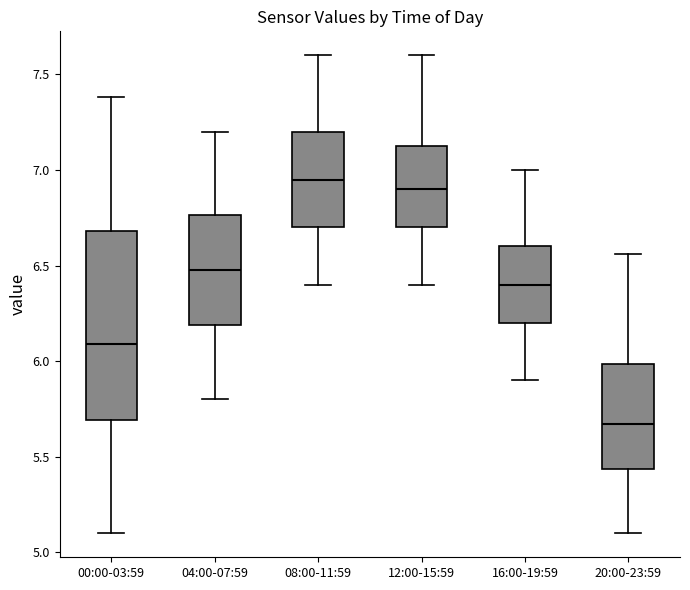

Comparing the boxes themselves (not the whiskers), which one is the tallest?

00:00-03:59